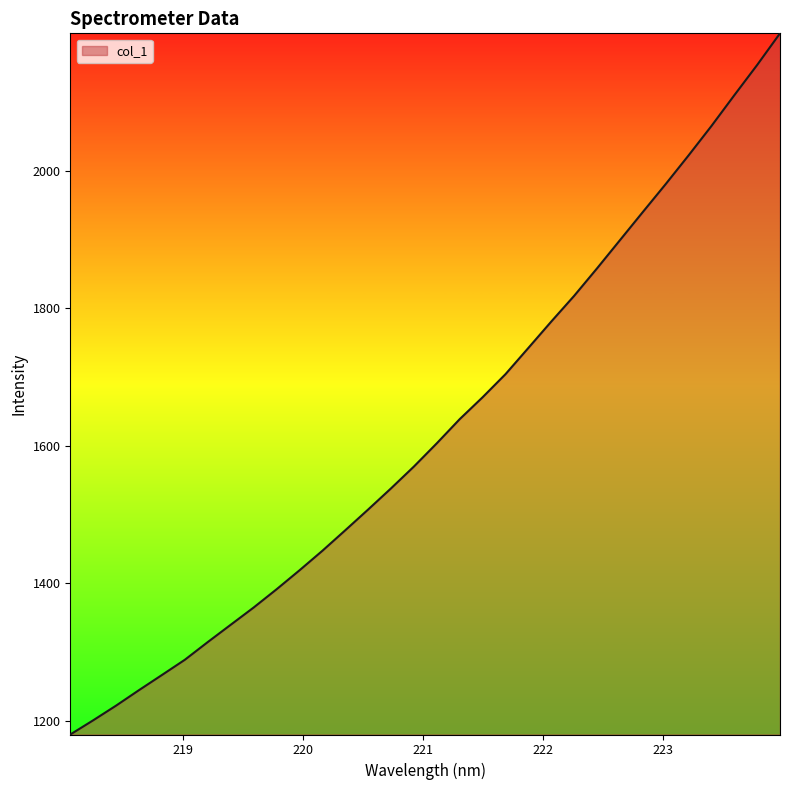

True or false: there are more than 0 points higher than both neighbors.

False